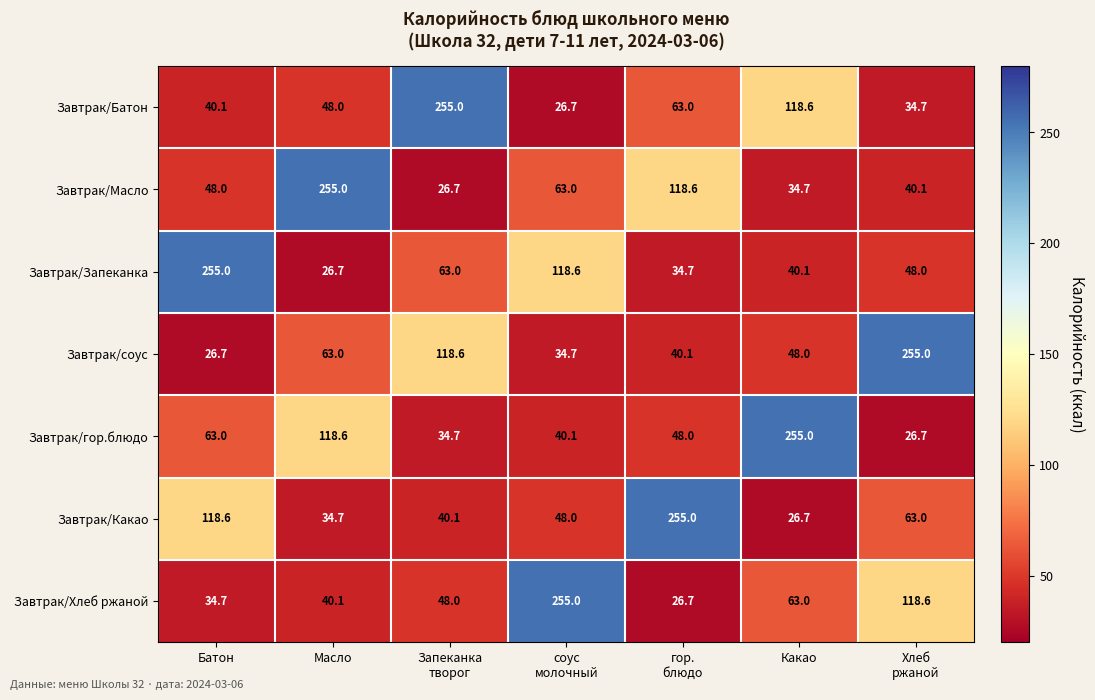

True or false: Завтрак/Запеканка has a value of 40.1 at Какао.

True